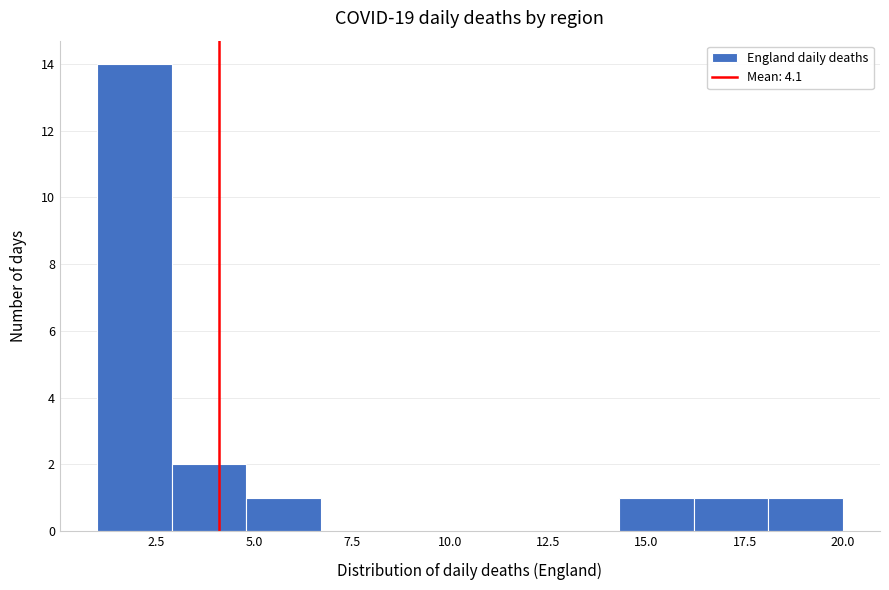

Around what value on the x-axis is the tallest bar? Give the approximate position of its centre, as read against the axis.

2.0